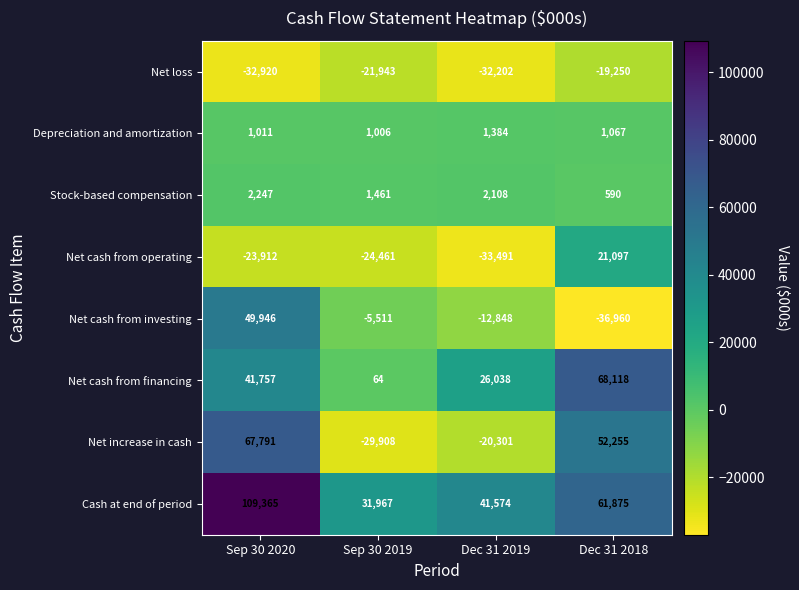

At which category is the sum across all series the highest?

Sep 30 2020